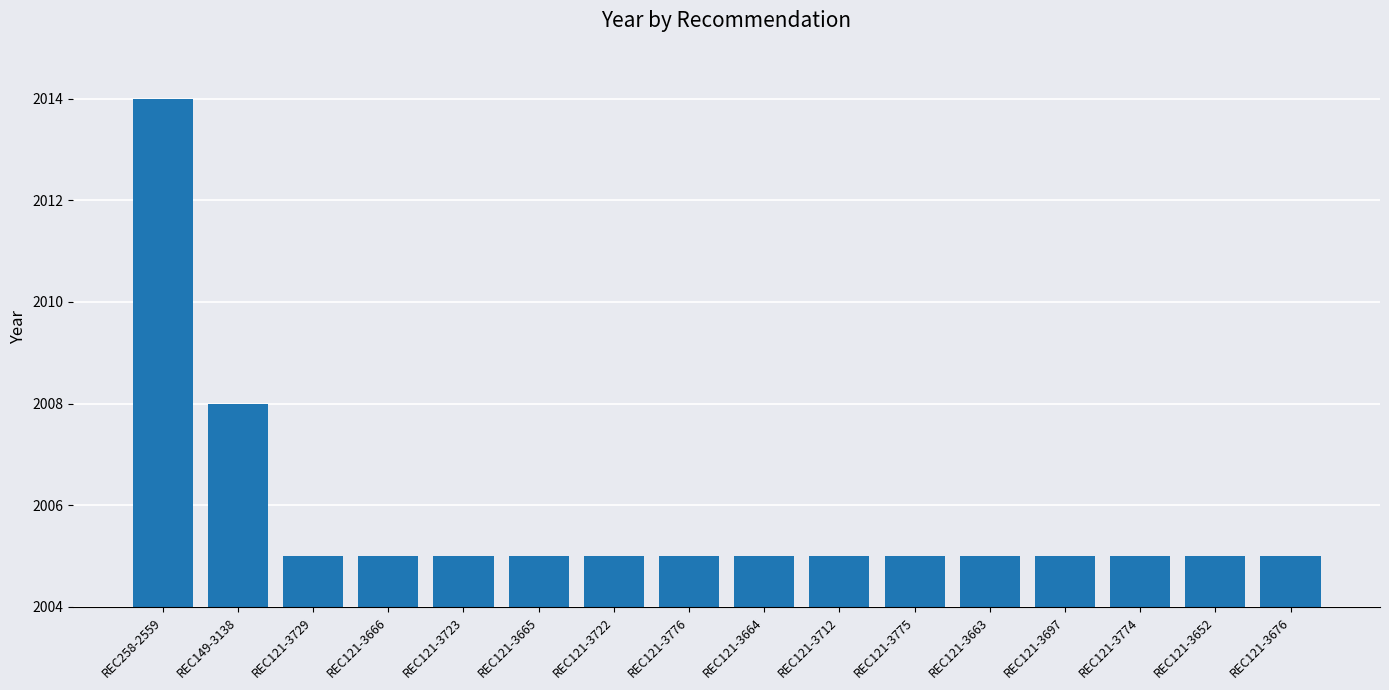

What is the difference between the maximum and minimum values?

9